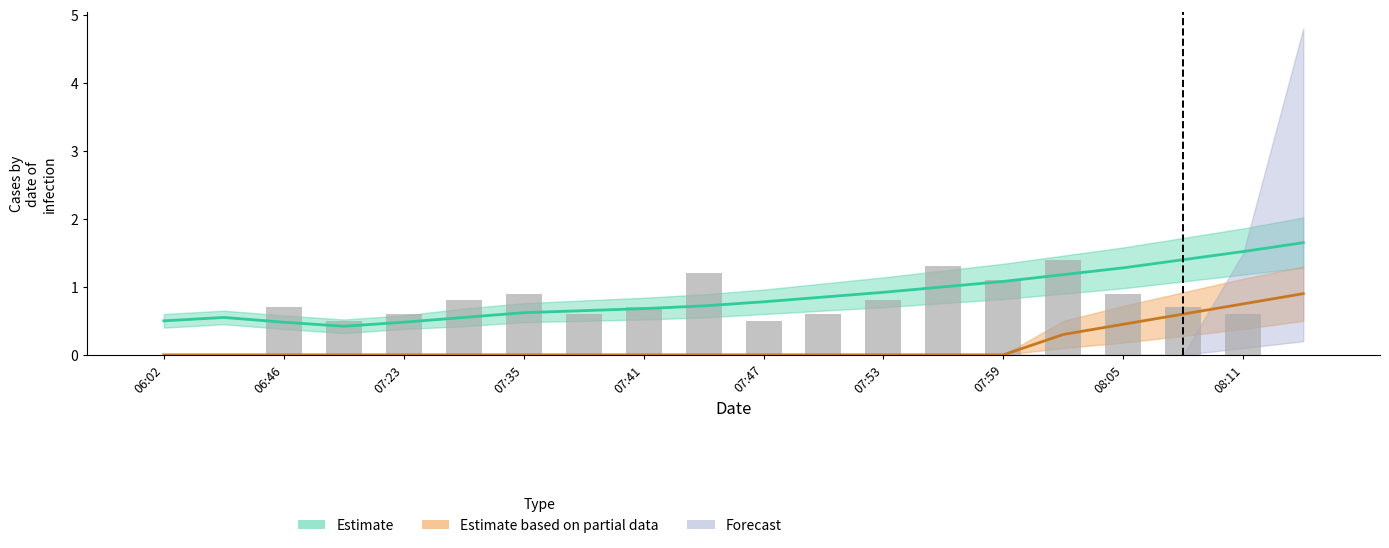

What is the greatest value displayed?

1.6